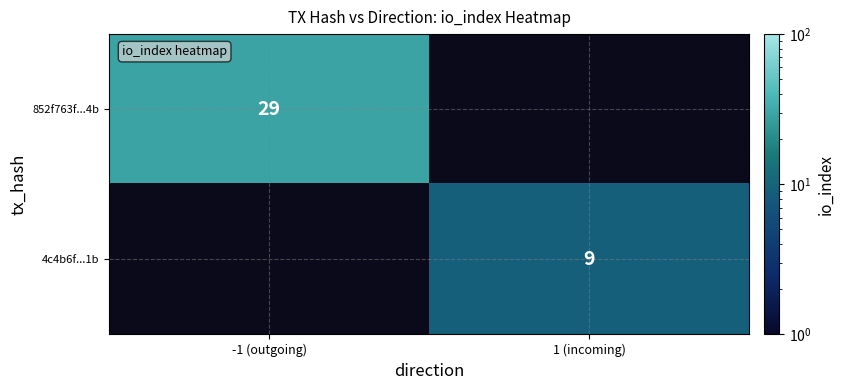

Is it true that 852f763f...4b equals 29 at -1 (outgoing)?

True